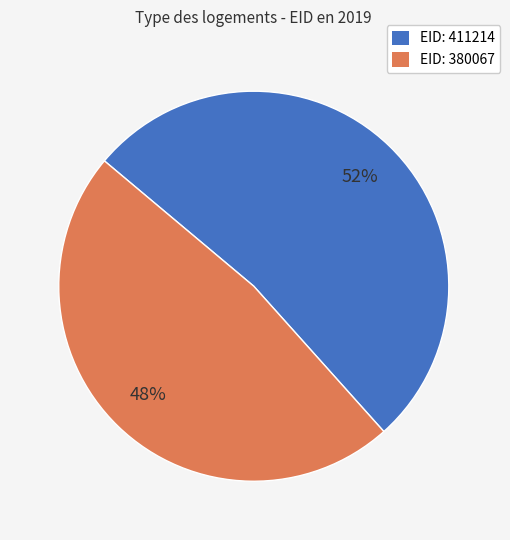

Does any single category account for the majority?

Yes